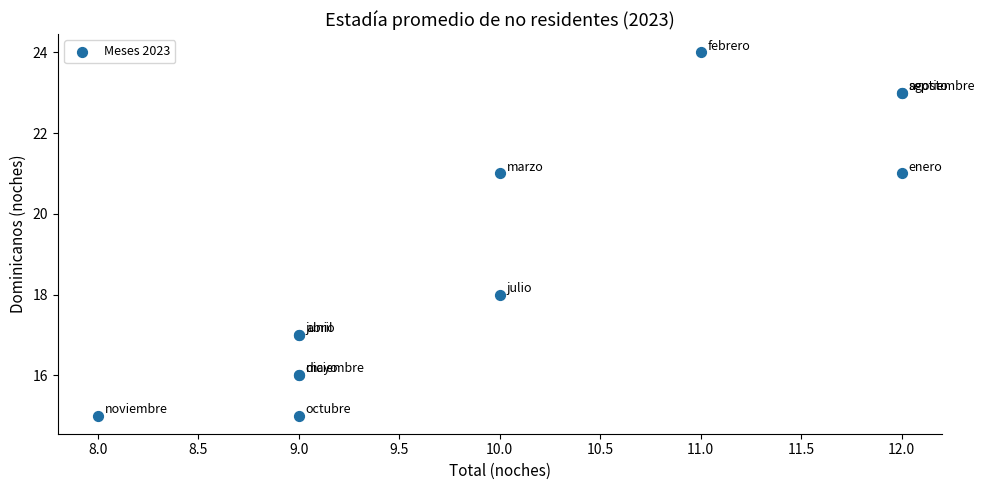

What Y value in the scatter plot is closest to 19?

18